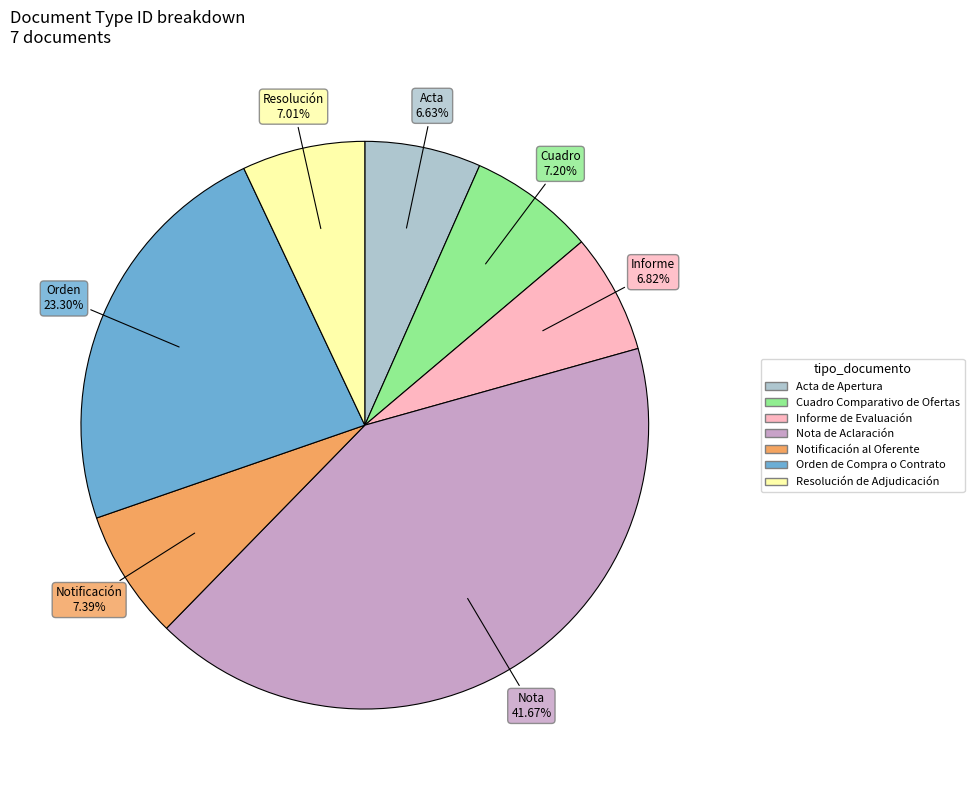

Combined, do Nota de Aclaración and Acta de Apertura account for over 50%?

No